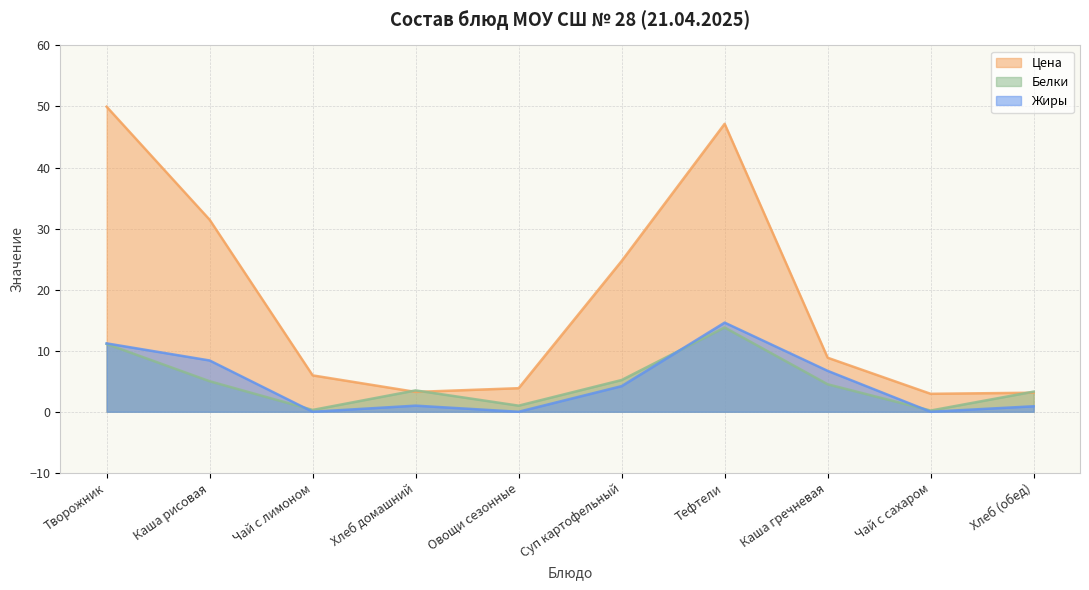

What is the greatest value displayed?

50.0